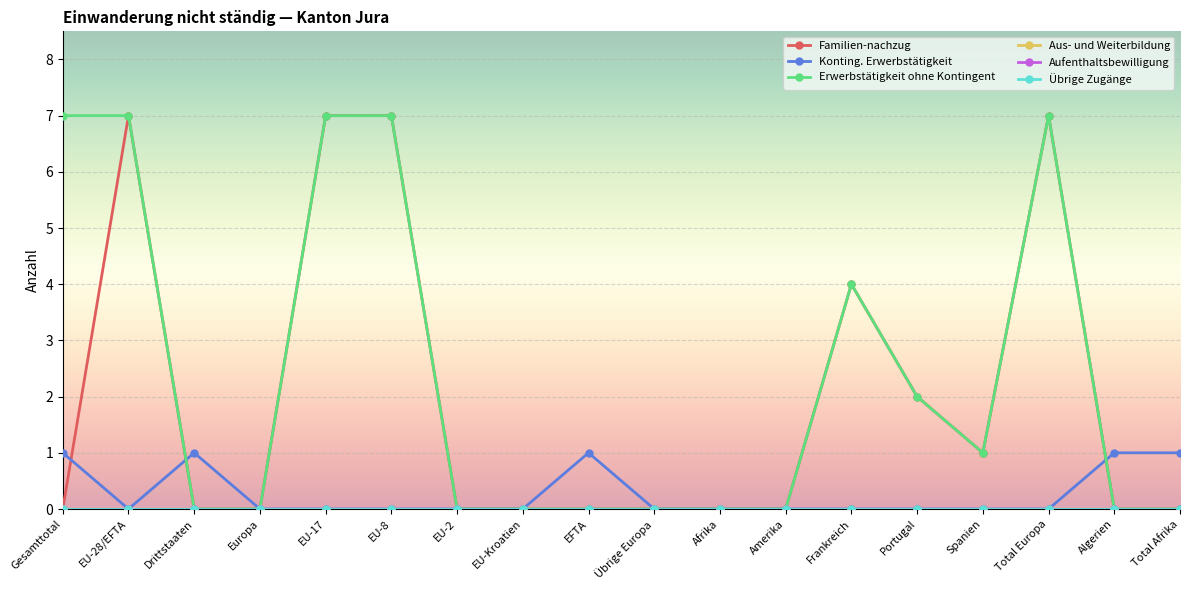

Is this an area chart (filled region under the line)?

No